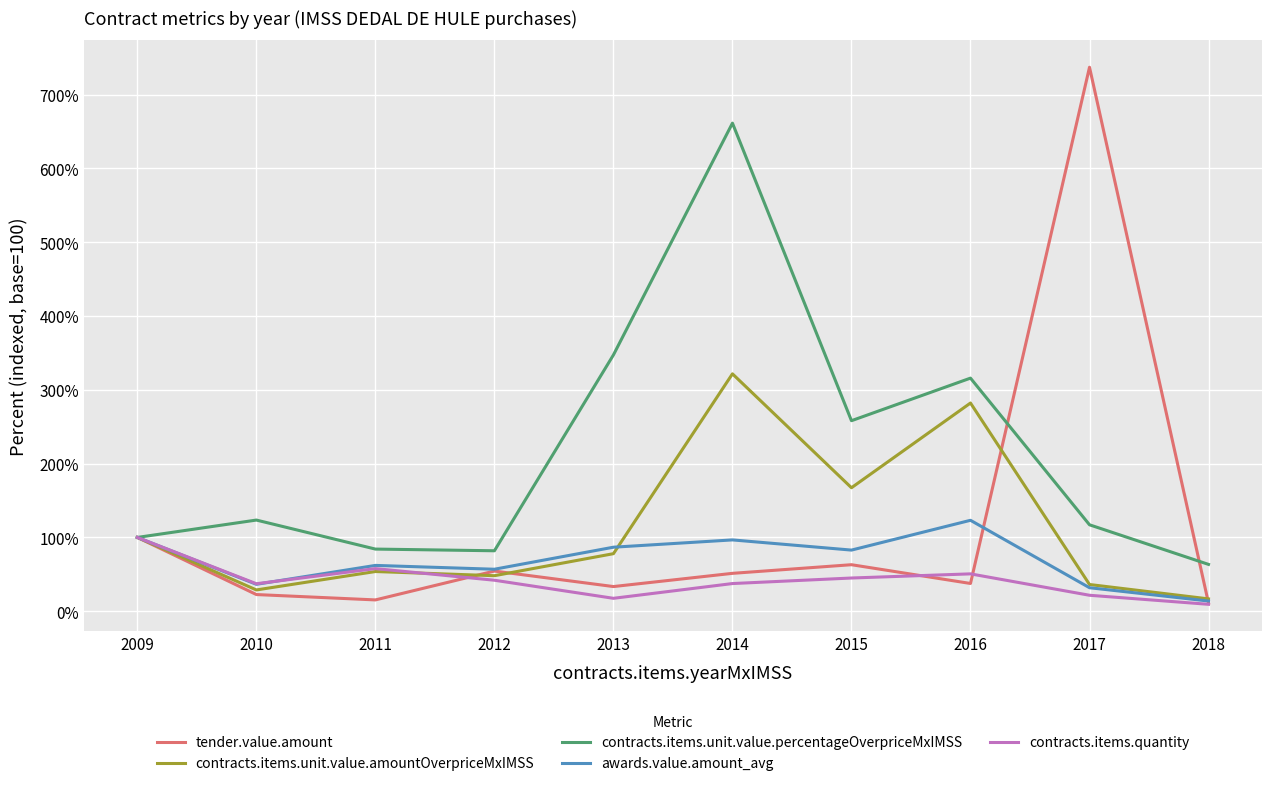

Which category has the highest value in the awards.value.amount_avg series?

2016